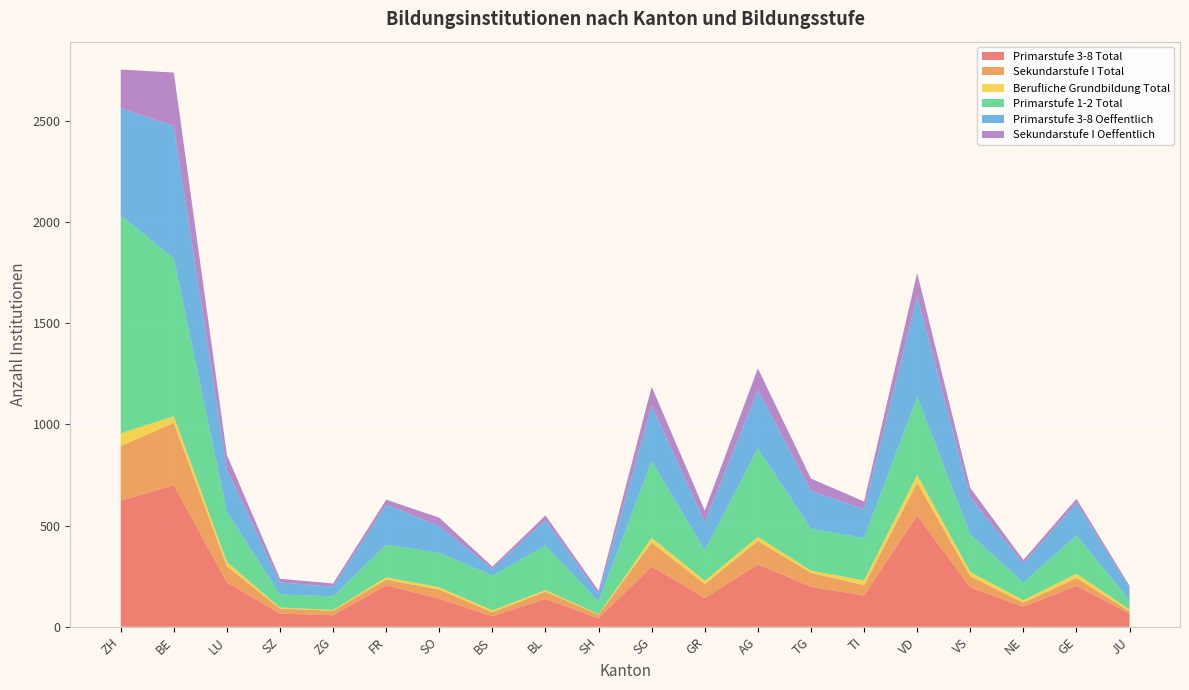

Reading left to right, extract all data points from this chart.

Primarstufe 3-8 Total: ZH=622	BE=700	LU=219	SZ=65	ZG=57	FR=205	SO=138	BS=52	BL=138	SH=41	SG=298	GR=142	AG=308	TG=198	TI=154	VD=550	VS=194	NE=99	GE=203	JU=64
Sekundarstufe I Total: ZH=271	BE=308	LU=80	SZ=25	ZG=22	FR=28	SO=46	BS=20	BL=35	SH=19	SG=118	GR=69	AG=116	TG=69	TI=51	VD=162	VS=56	NE=20	GE=38	JU=12
Berufliche Grundbildung Total: ZH=63	BE=32	LU=21	SZ=5	ZG=4	FR=11	SO=11	BS=9	BL=8	SH=2	SG=23	GR=16	AG=20	TG=10	TI=24	VD=38	VS=21	NE=12	GE=21	JU=9
Primarstufe 1-2 Total: ZH=1078	BE=779	LU=249	SZ=64	ZG=68	FR=162	SO=170	BS=172	BL=221	SH=62	SG=380	GR=151	AG=437	TG=207	TI=209	VD=387	VS=185	NE=88	GE=189	JU=47
Primarstufe 3-8 Oeffentlich: ZH=528	BE=655	LU=207	SZ=60	ZG=47	FR=198	SO=132	BS=34	BL=125	SH=37	SG=274	GR=139	AG=290	TG=188	TI=142	VD=497	VS=183	NE=93	GE=162	JU=61
Sekundarstufe I Oeffentlich: ZH=191	BE=264	LU=73	SZ=18	ZG=16	FR=24	SO=42	BS=10	BL=23	SH=17	SG=93	GR=57	AG=105	TG=60	TI=39	VD=114	VS=47	NE=18	GE=19	JU=9